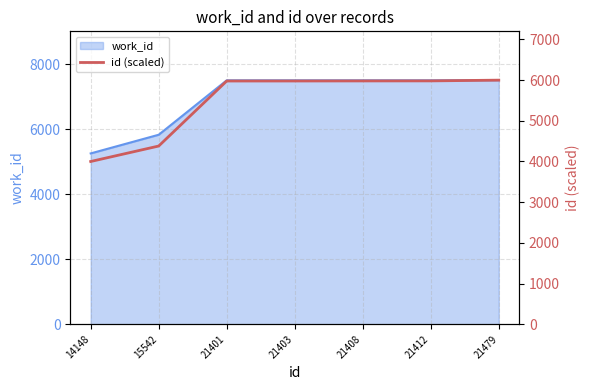

Count the number of values greater than 5979.

4